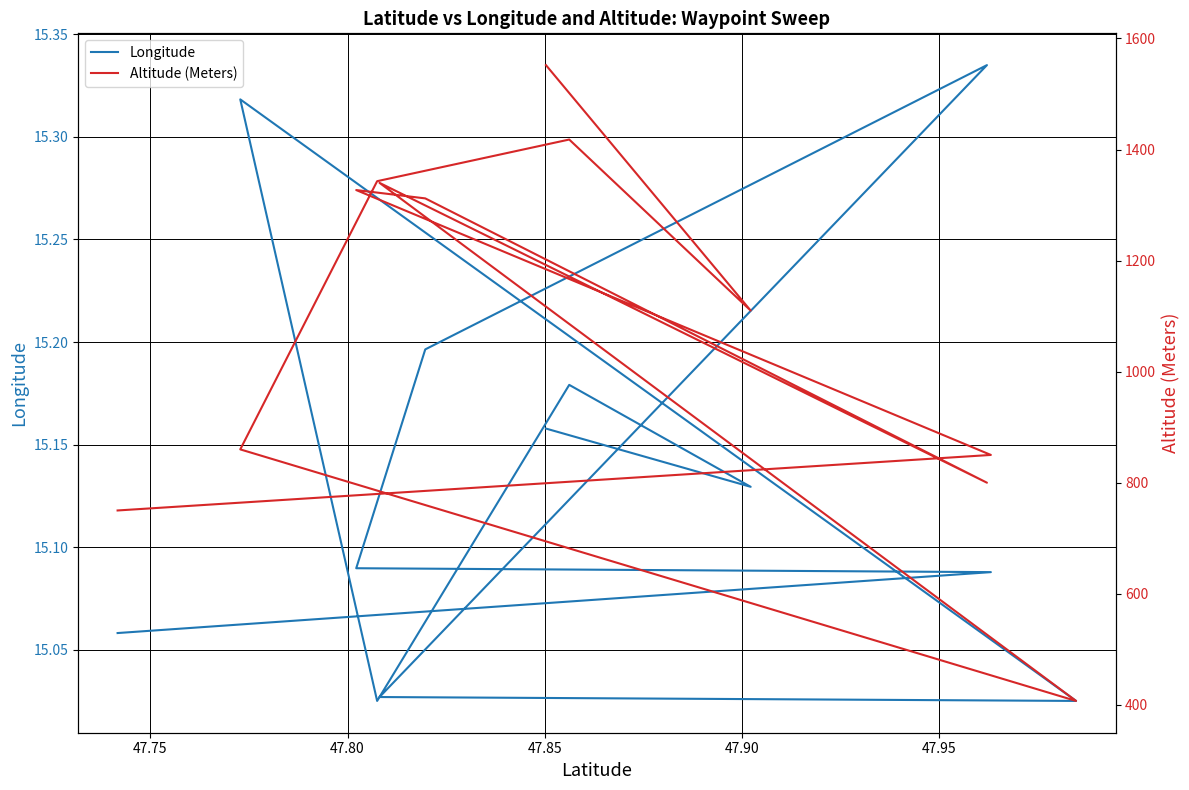

What is the difference between the second highest and minimum values in the Longitude series?

0.3